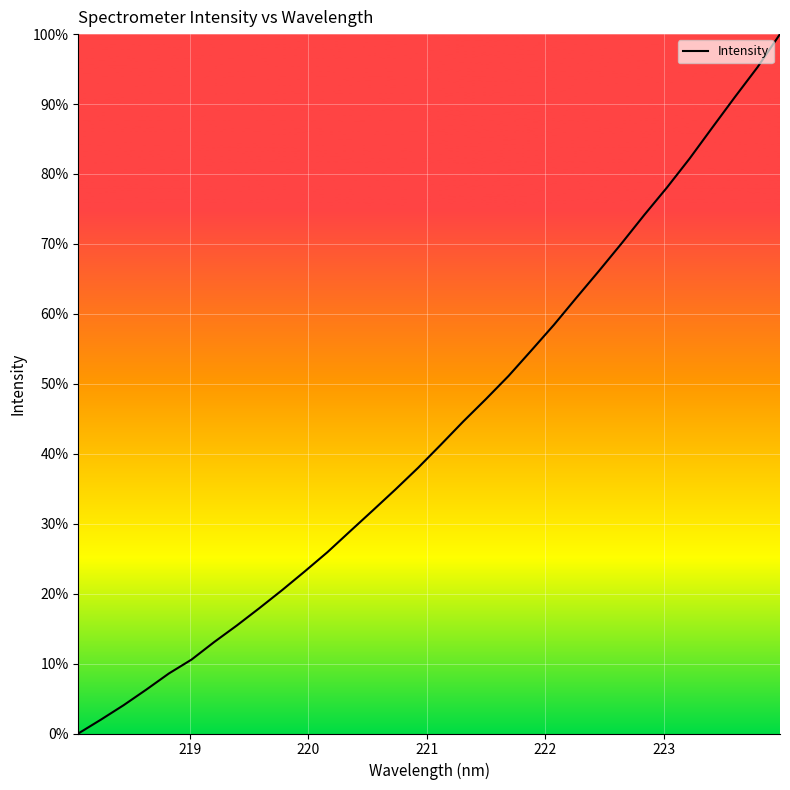

What is the difference between the maximum and minimum values?

100.0